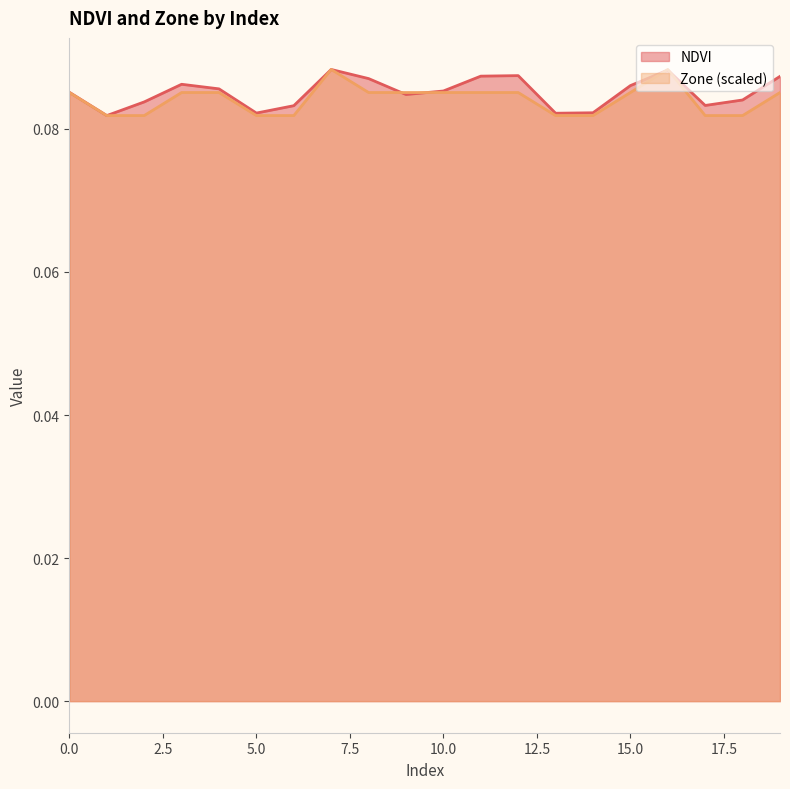

What is the approximate value of Zone at 12?

0.1